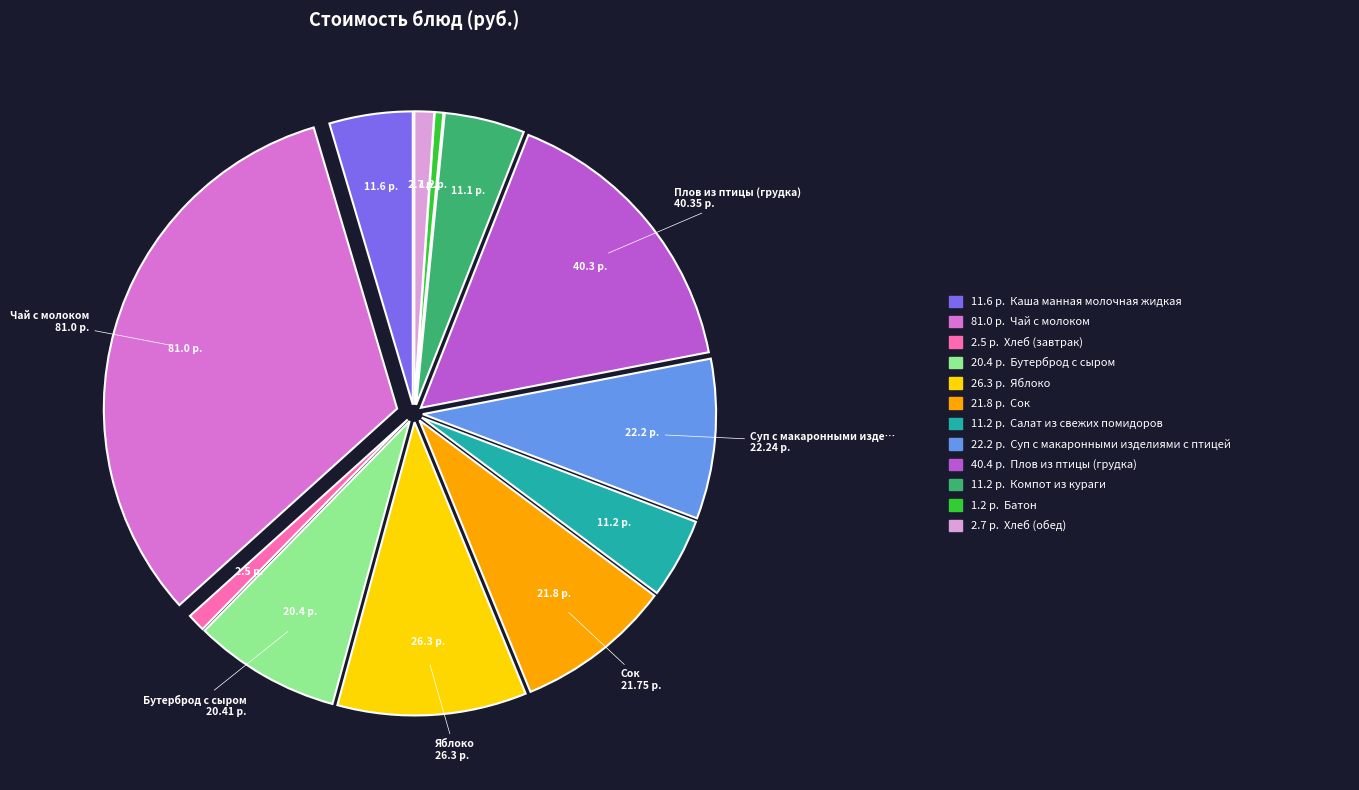

How many slices are in this pie chart?

12